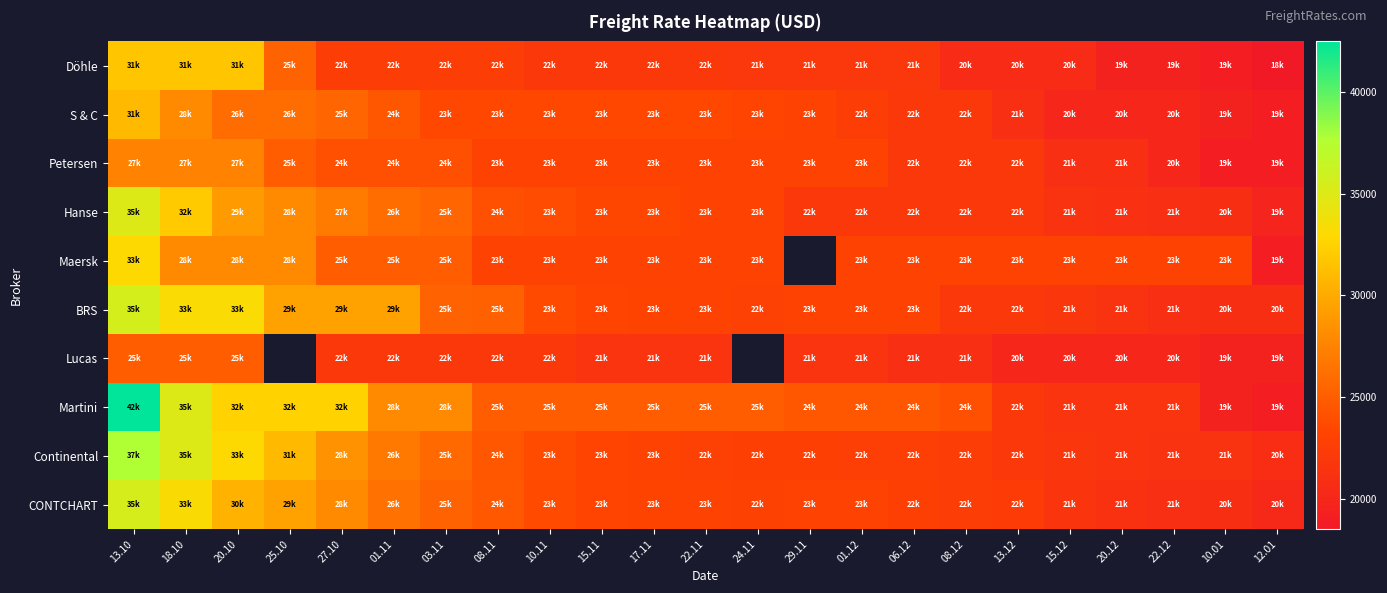

At how many categories does at least one series exceed 21736?

22